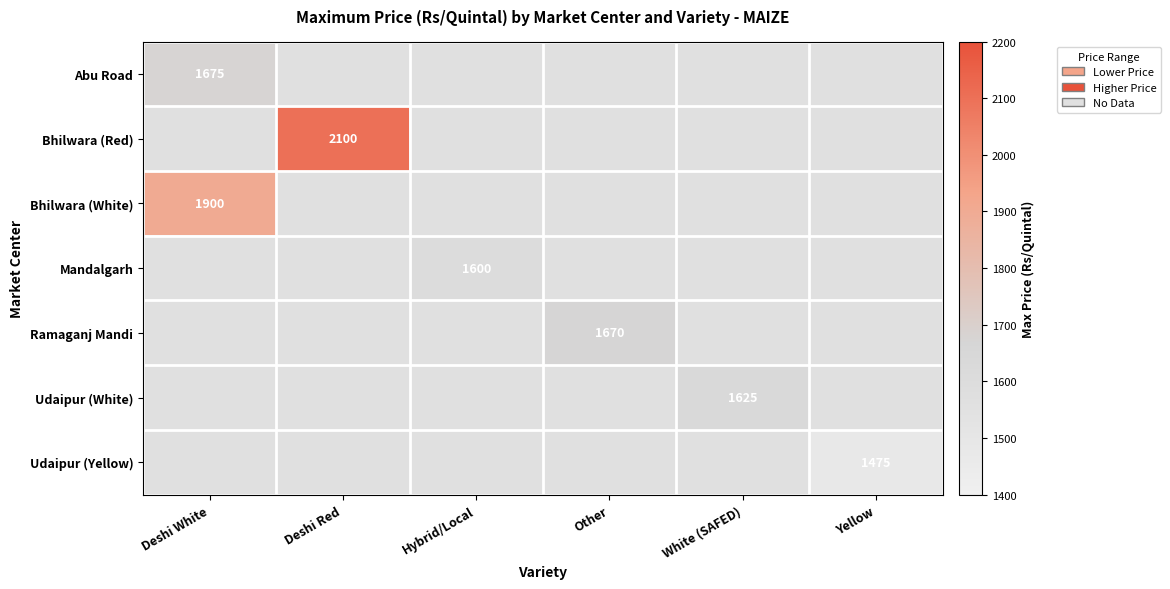

Count the number of categories in the chart.

6